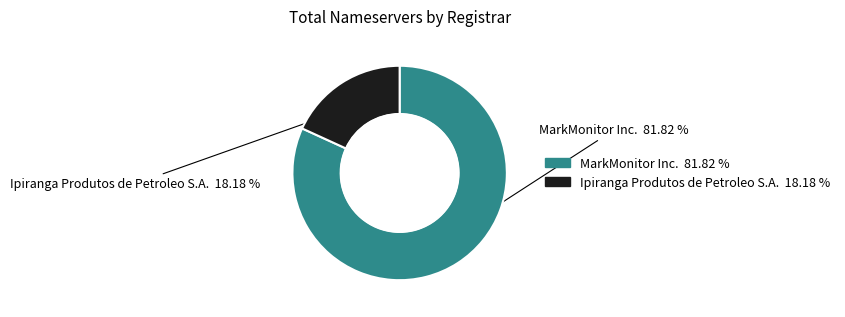

To the nearest percent, what is the average slice percentage?

50%